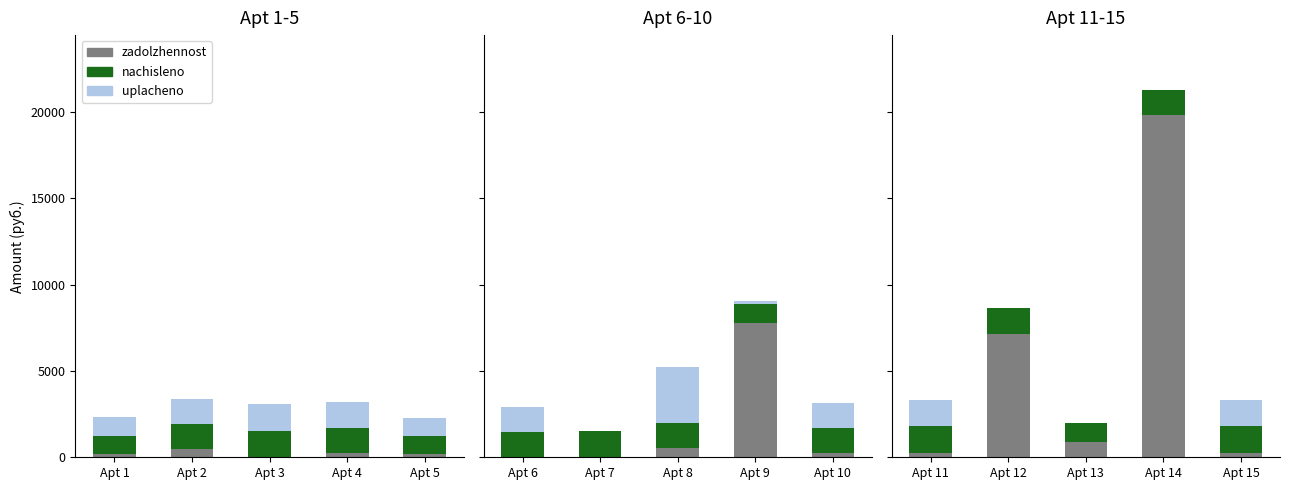

Are the bars horizontal?

No